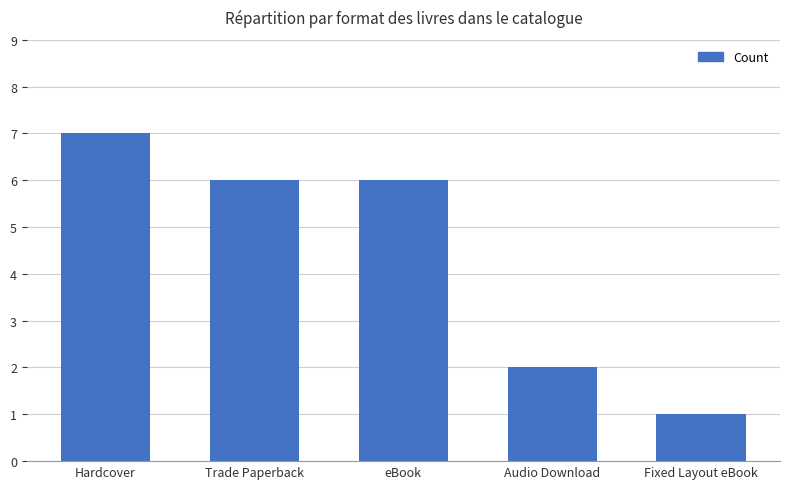

Reading right to left, what are all the values shown in this chart?

Fixed Layout eBook=1	Audio Download=2	eBook=6	Trade Paperback=6	Hardcover=7